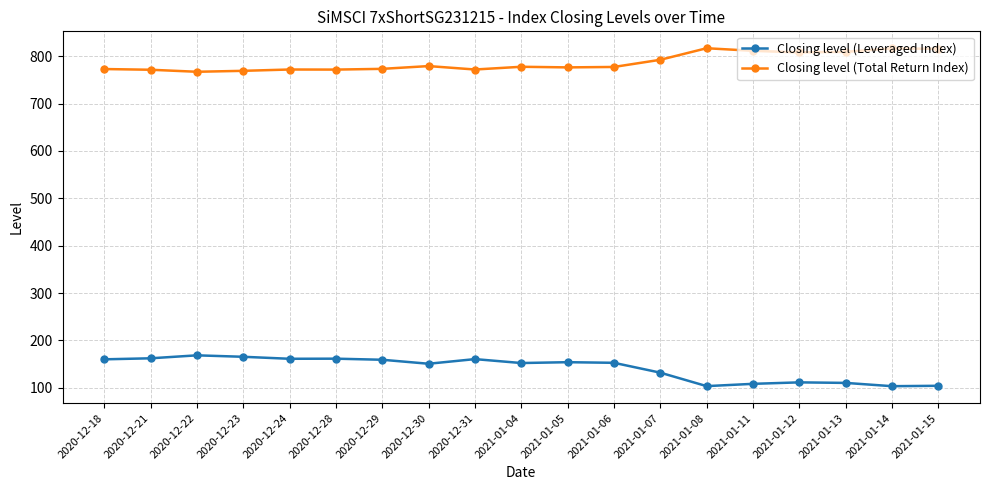

True or false: Closing level (Leveraged Index) and Closing level (Total Return Index) intersect in this chart.

False